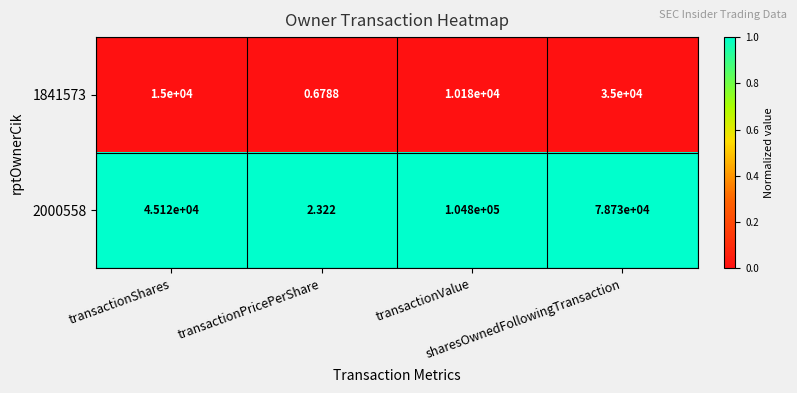

Reading left to right, extract all data points from this chart.

1841573: transactionShares=15000	transactionPricePerShare=1	transactionValue=10180	sharesOwnedFollowingTransaction=35000
2000558: transactionShares=45120	transactionPricePerShare=2	transactionValue=104800	sharesOwnedFollowingTransaction=78730